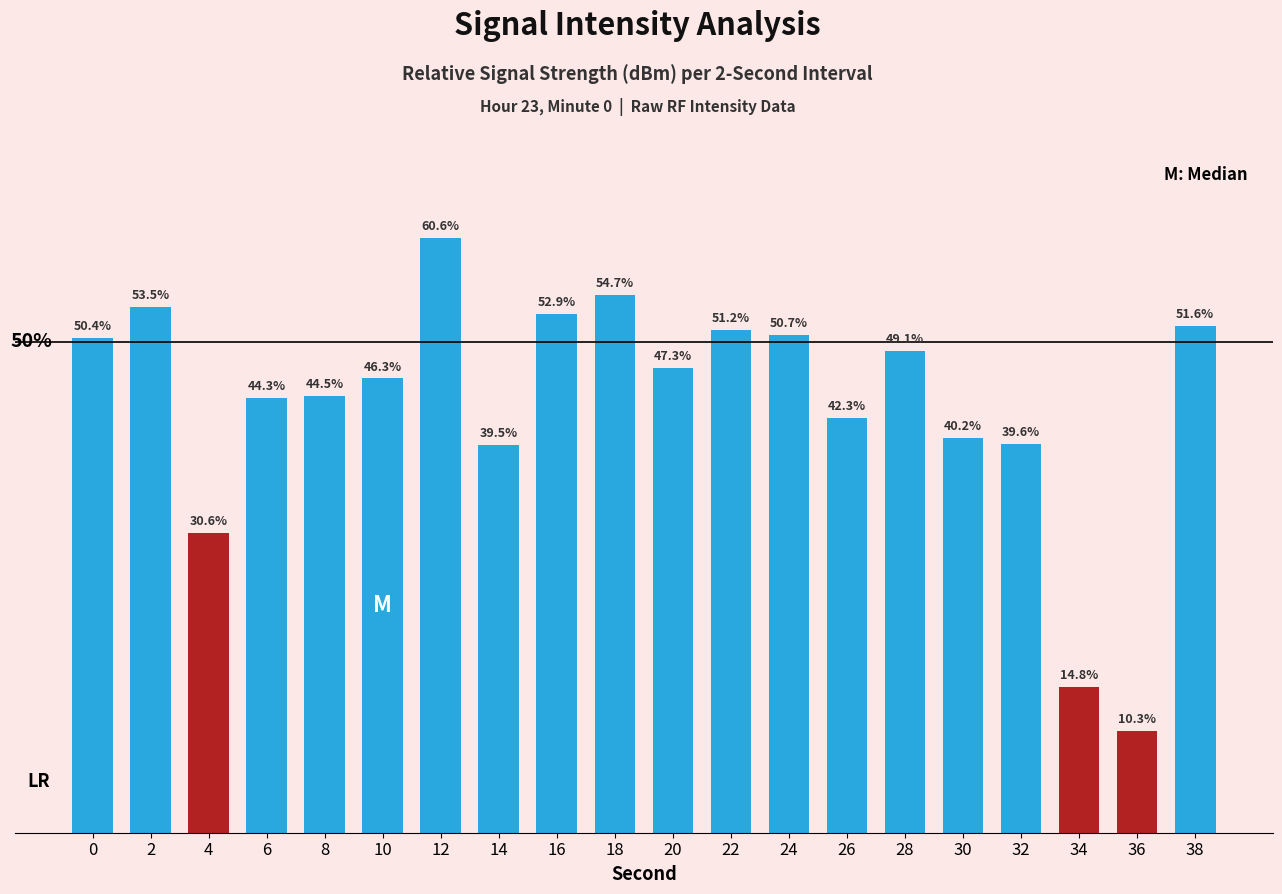

Rank the categories by value from lowest to highest.

36, 34, 4, 14, 32, 30, 26, 6, 8, 10, 20, 28, 0, 24, 22, 38, 16, 2, 18, 12